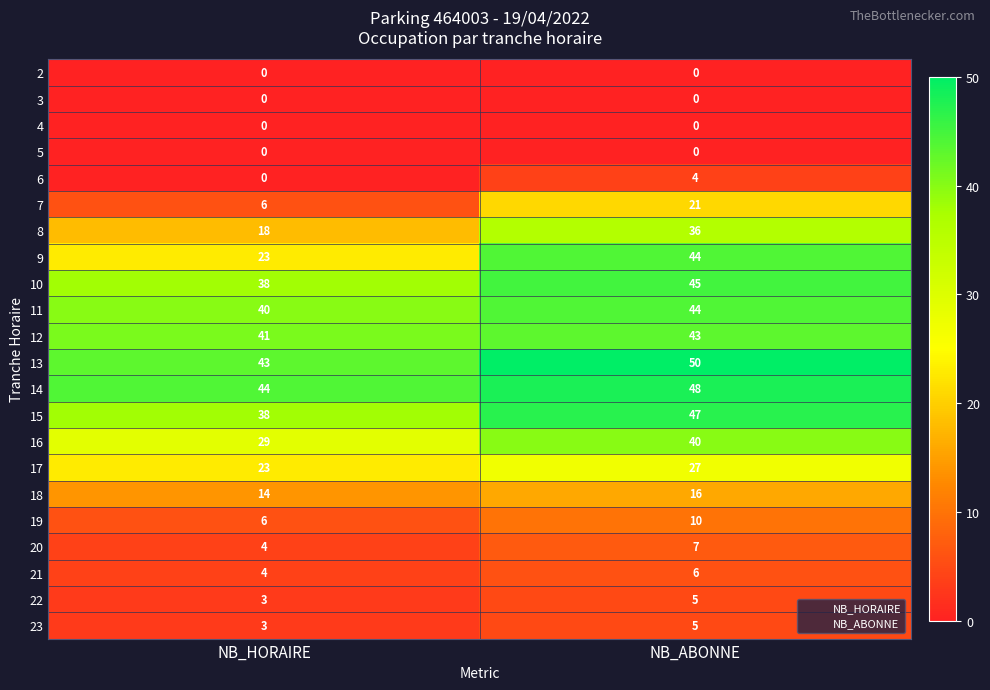

At which label is 8 closest to 27?

NB_HORAIRE